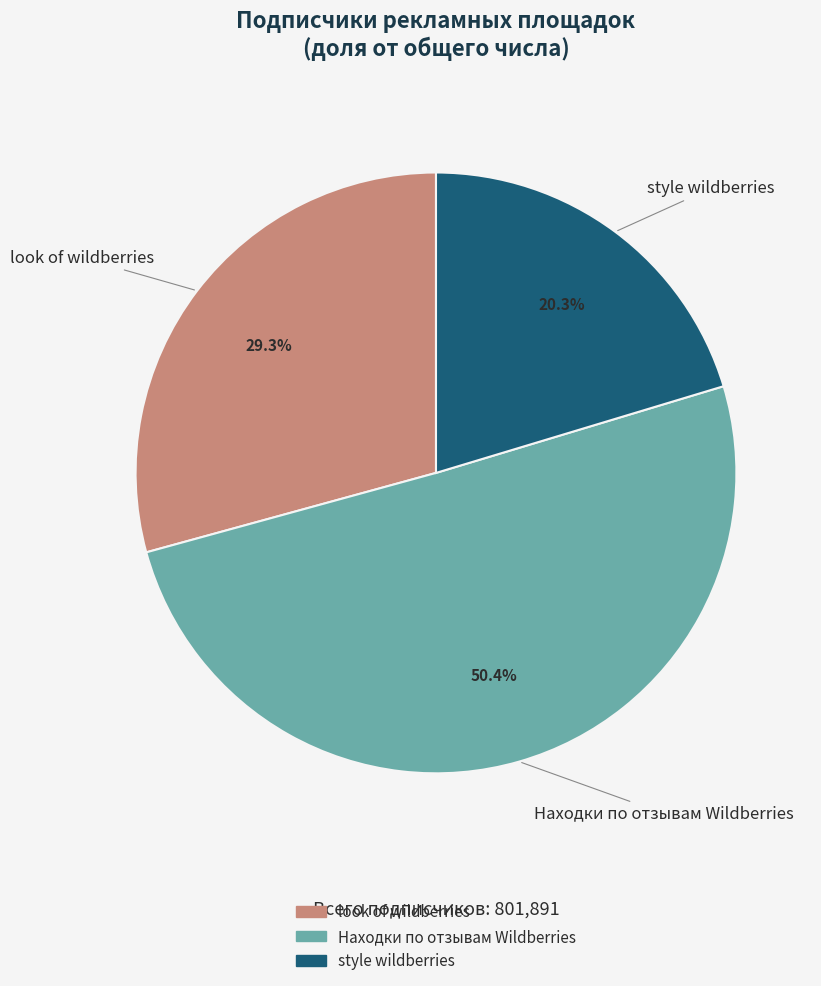

Does any single category account for the majority?

Yes